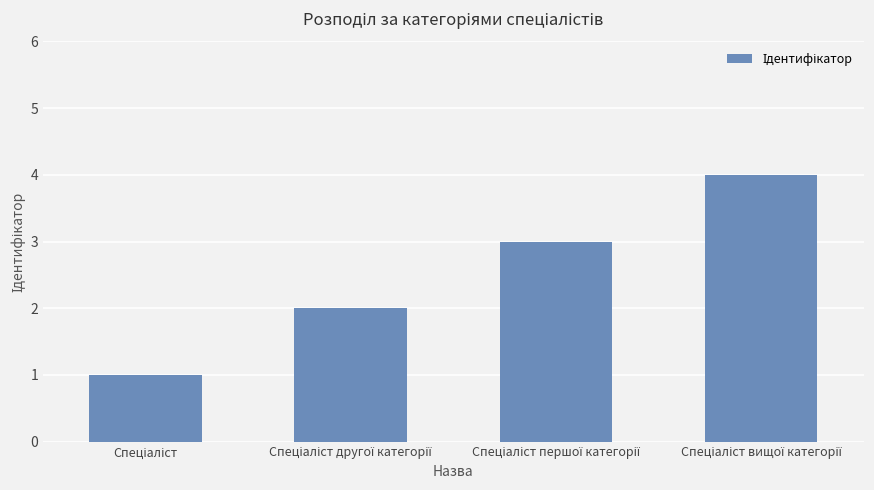

Count the values in the range 2 to 4.

3